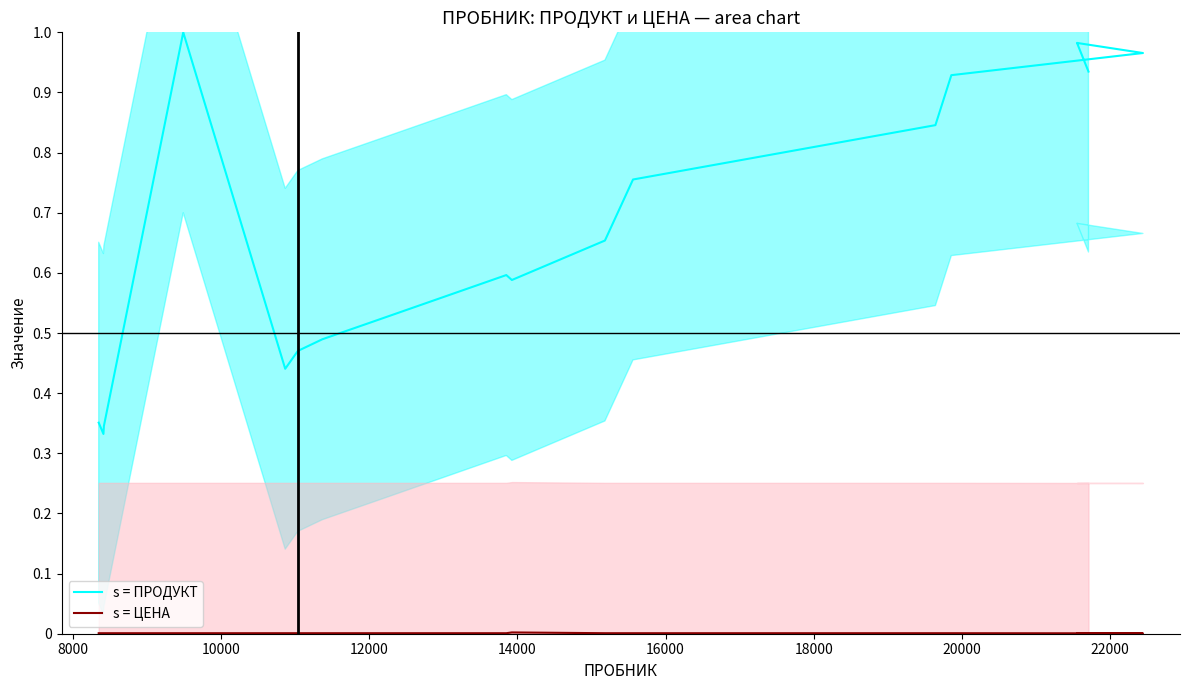

In s = ПРОДУКТ, how many points are higher than both neighbors (excluding endpoints)?

3